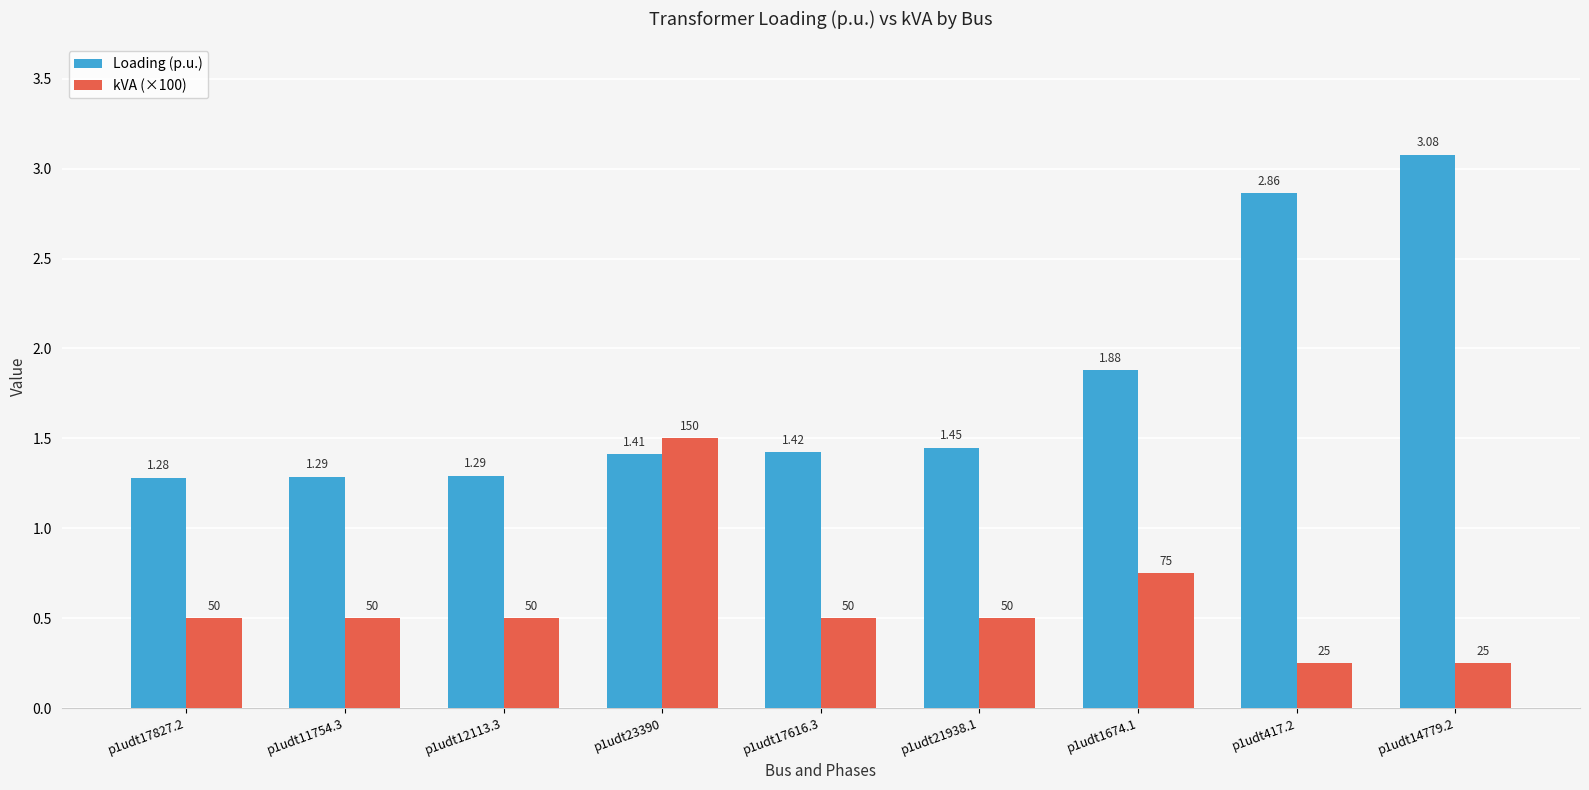

Which series changed the most between p1udt12113.3 and p1udt21938.1?

Loading (p.u.)